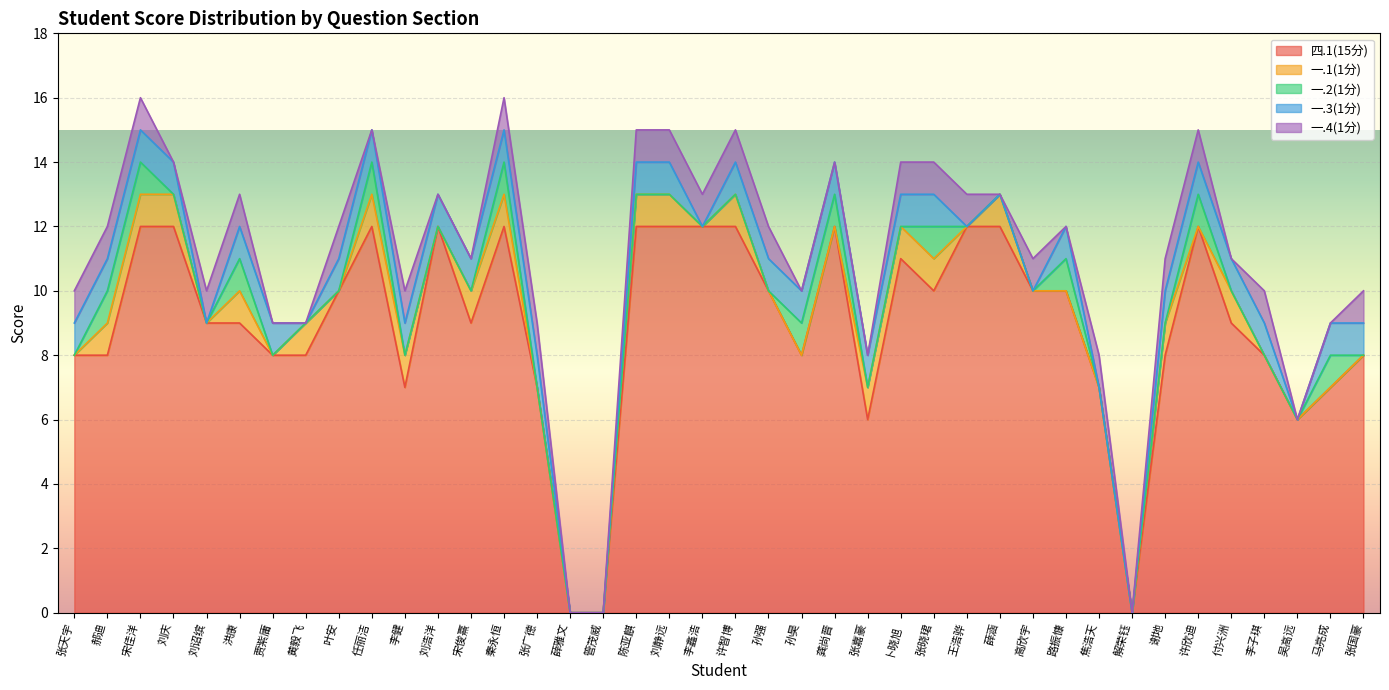

Is the value of 一.3(1分) at 叶安 greater than the value of 四.1(15分) at 张广德?

No